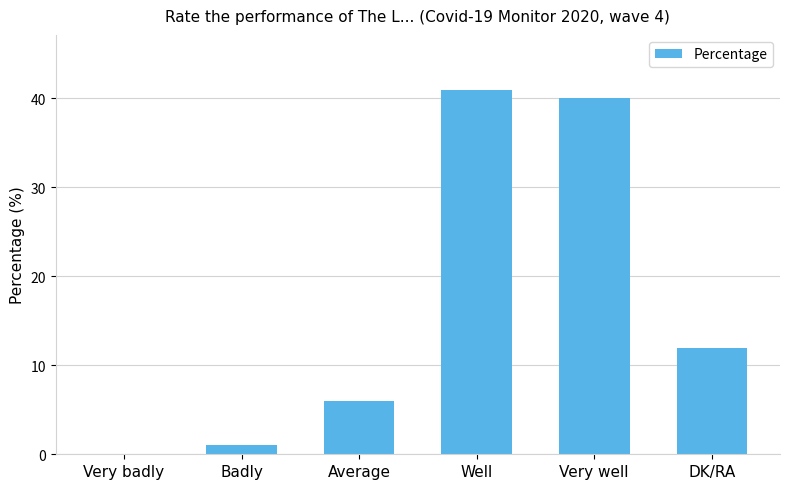

True or false: the data shows 67 at Well.

False